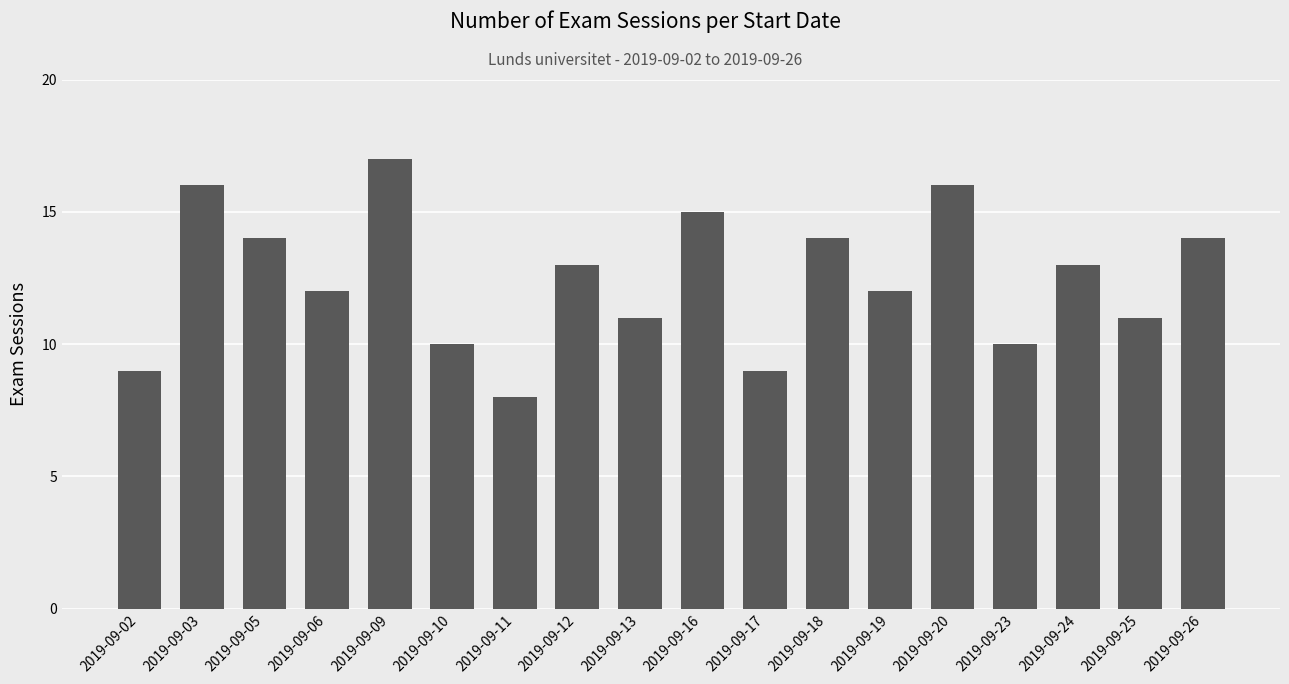

Count the number of categories in the chart.

18